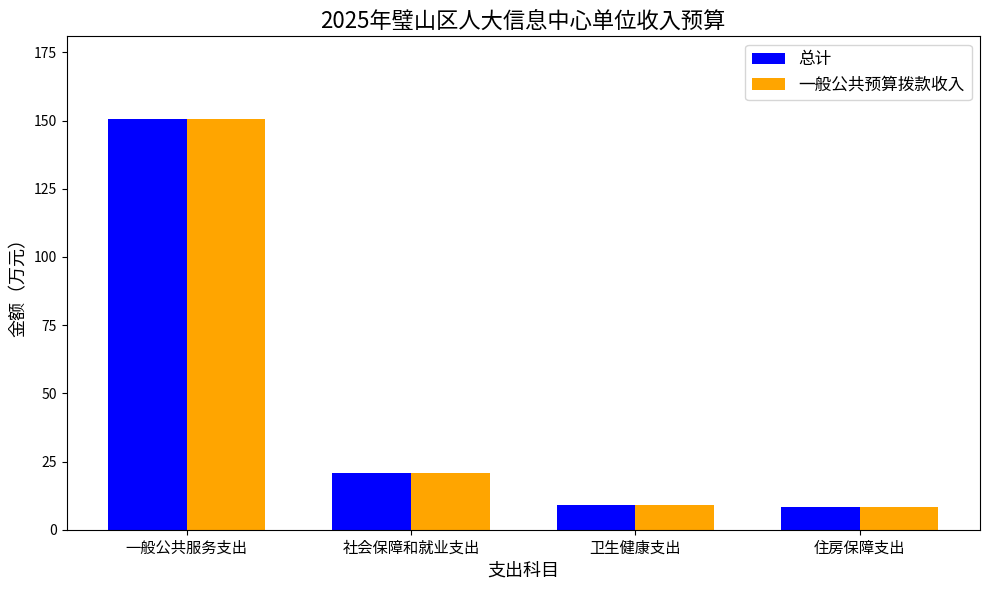

At which category does the chart reach its peak across all series?

一般公共服务支出